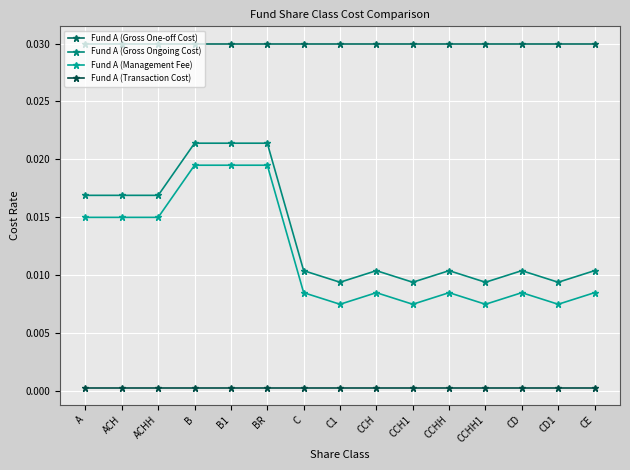

Count the number of categories in the chart.

15